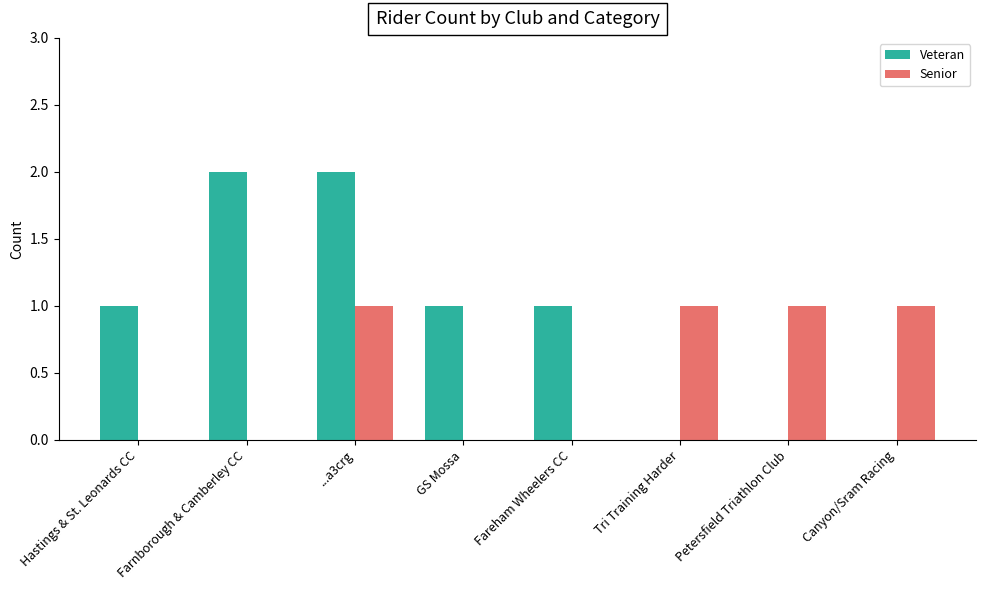

Are the bars horizontal?

No